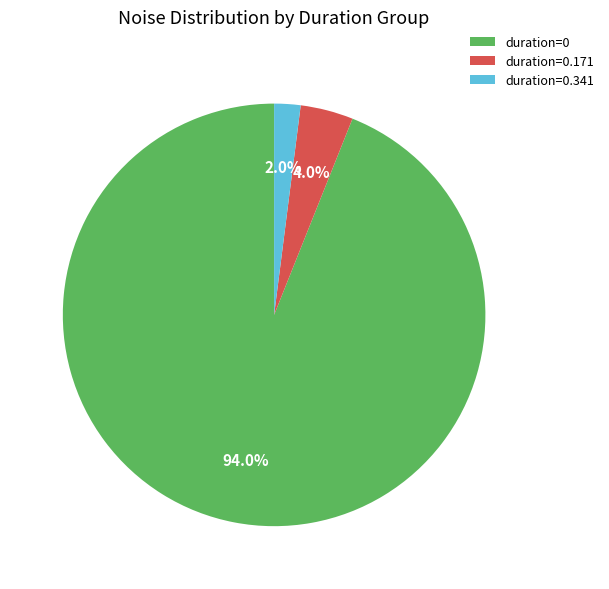

What is the total percentage of duration=0.341 and duration=0.171?

6.0%